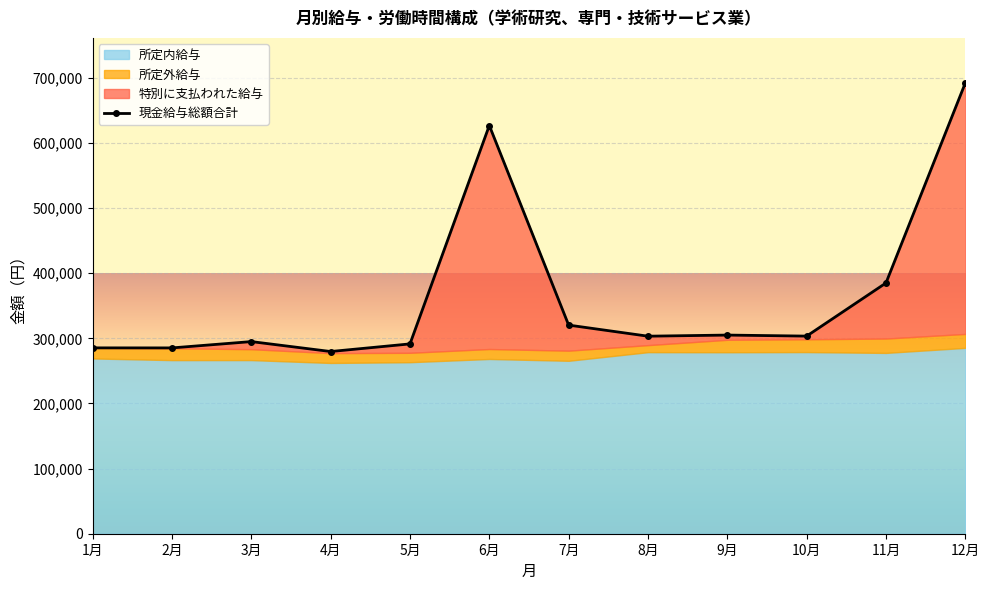

The chart shows a value of 285344 at 2月. True or false?

True